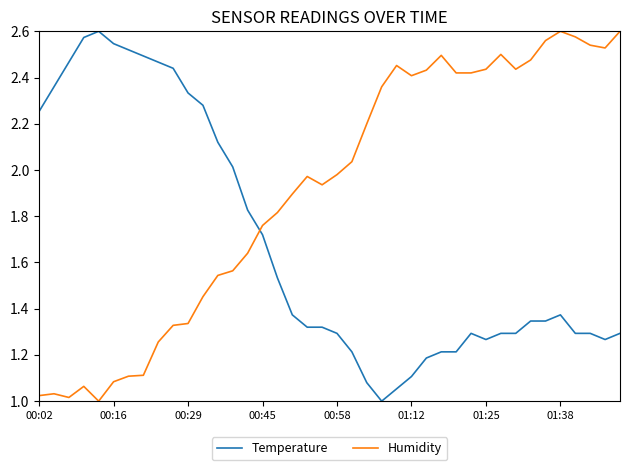

True or false: Temperature and Humidity cross at least once.

True